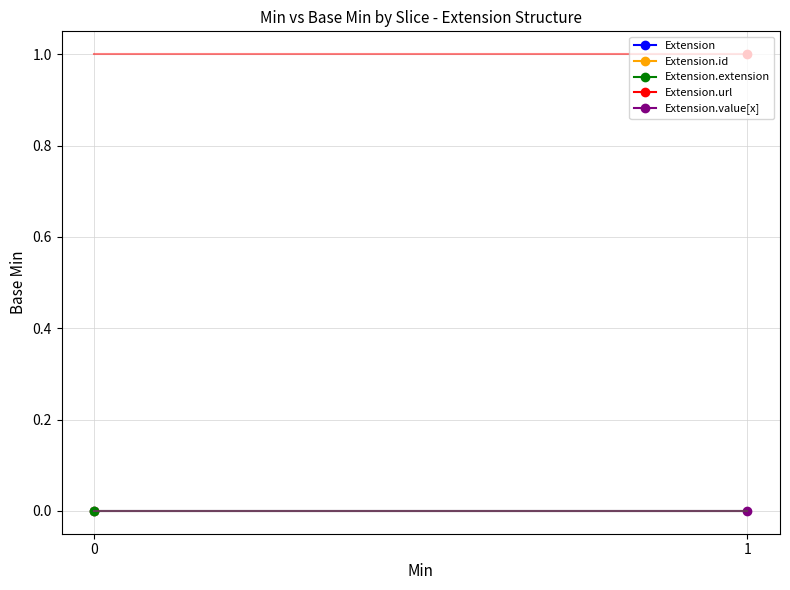

What is the value of the Extension.url point at the 1st from the left?

1